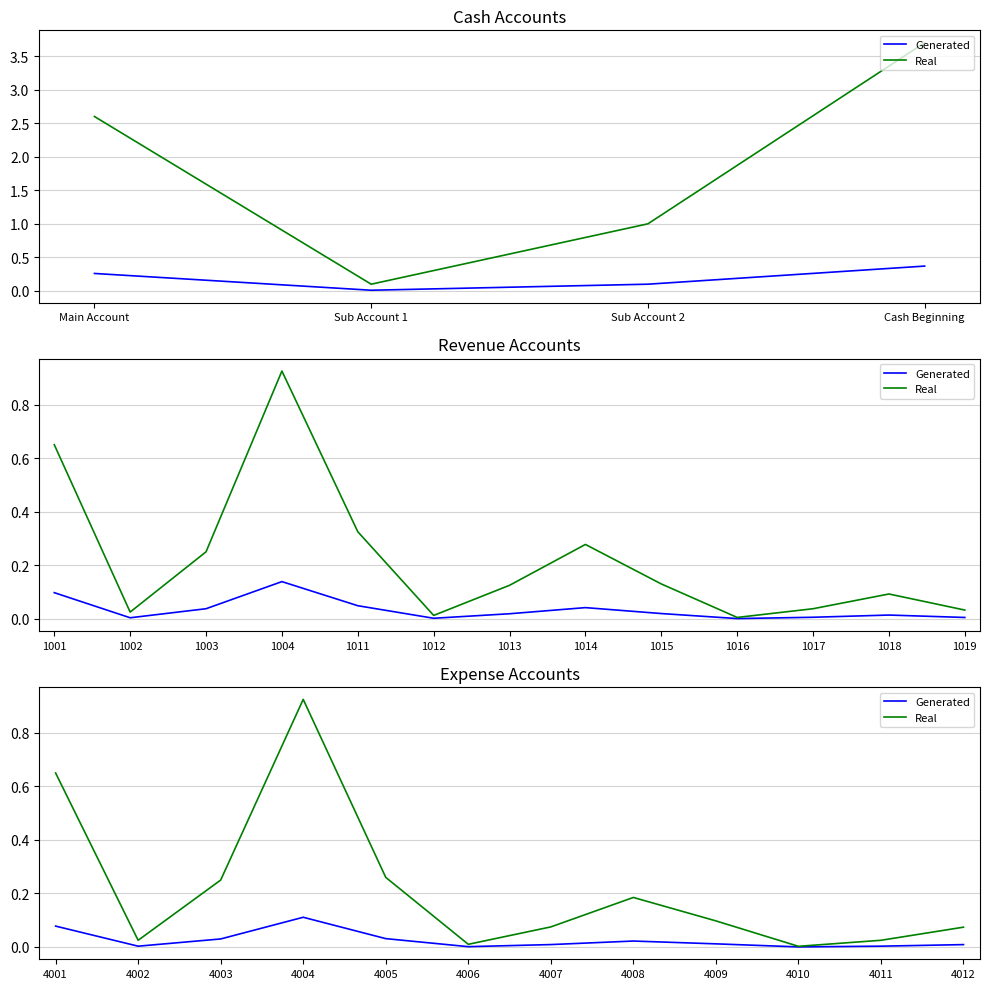

What is the difference between the maximum and second lowest values in the Generated series?

0.1